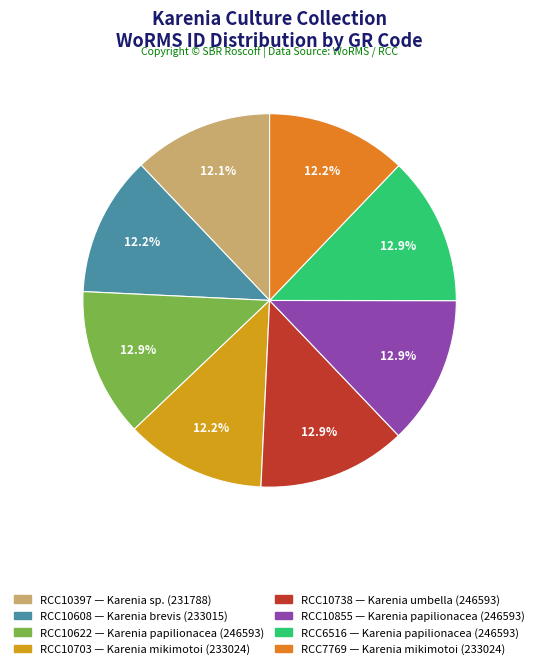

To the nearest percent, what portion does RCC7769 represent?

12%